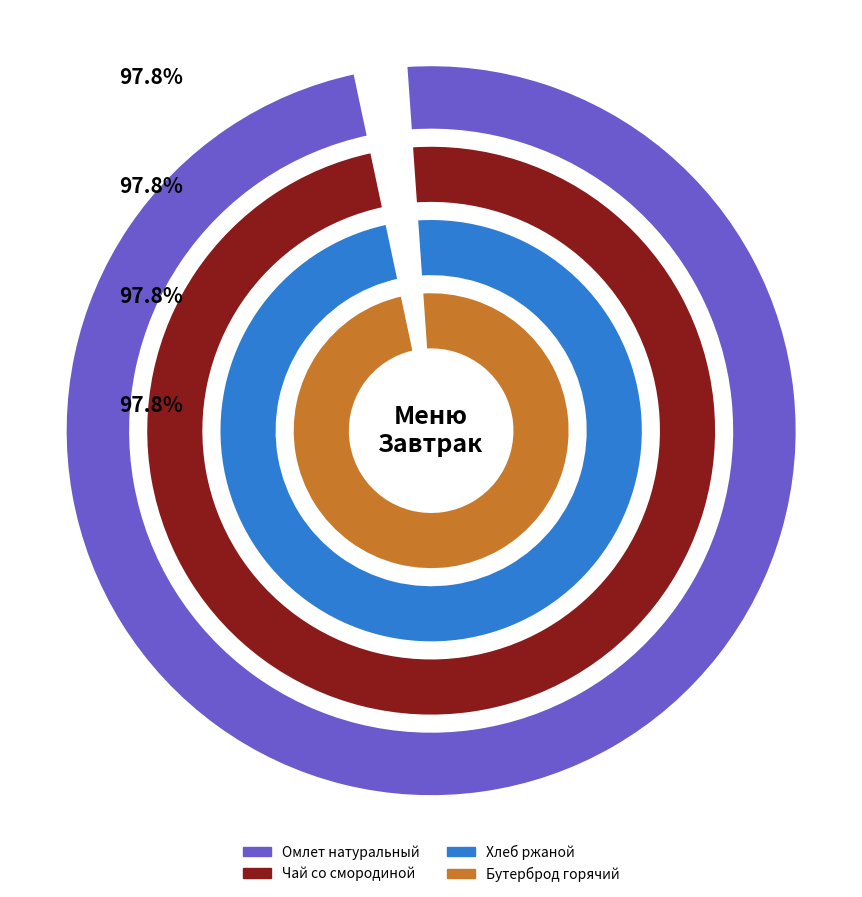

Is there a majority slice in this chart?

No